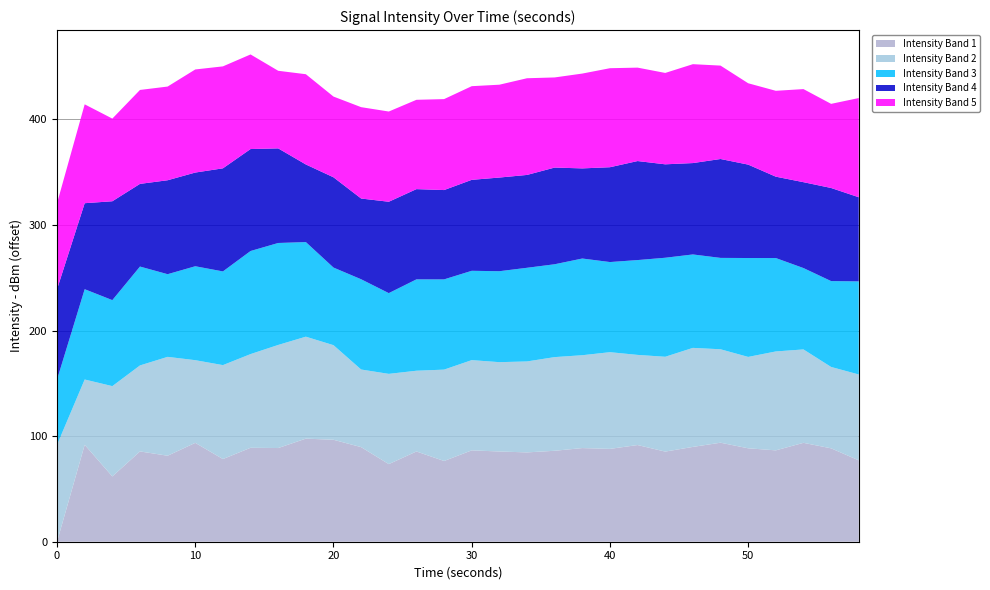

What is the highest value of the Intensity Band 1 series?

97.6